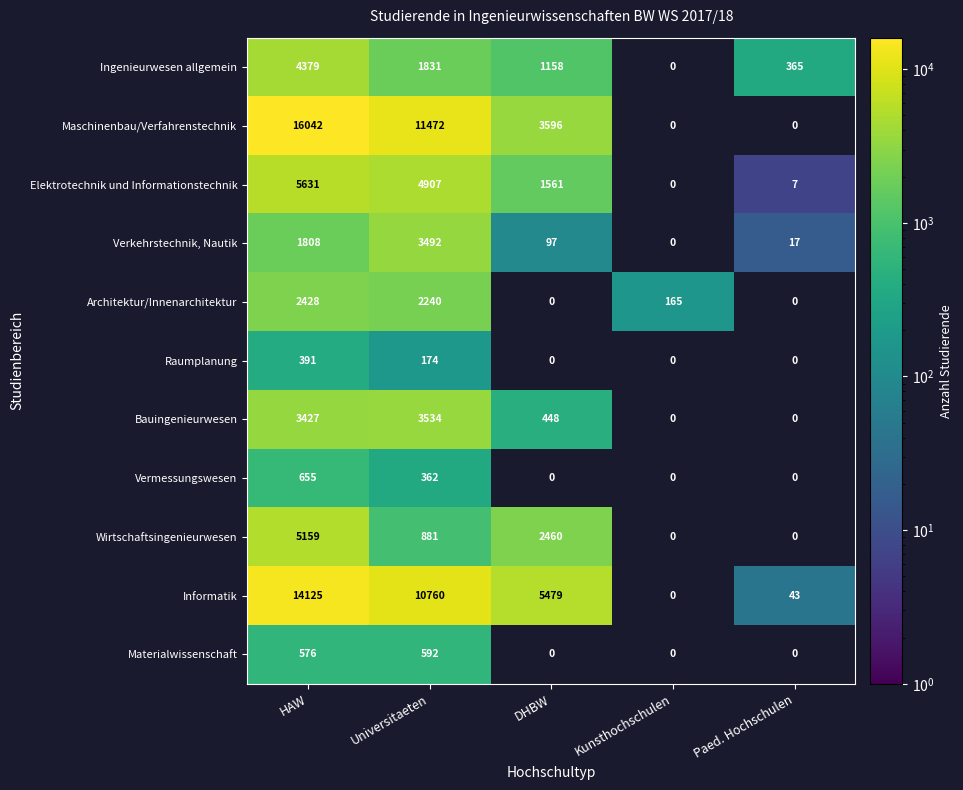

The value of Ingenieurwesen allgemein at Universitaeten is 1831. True or false?

True